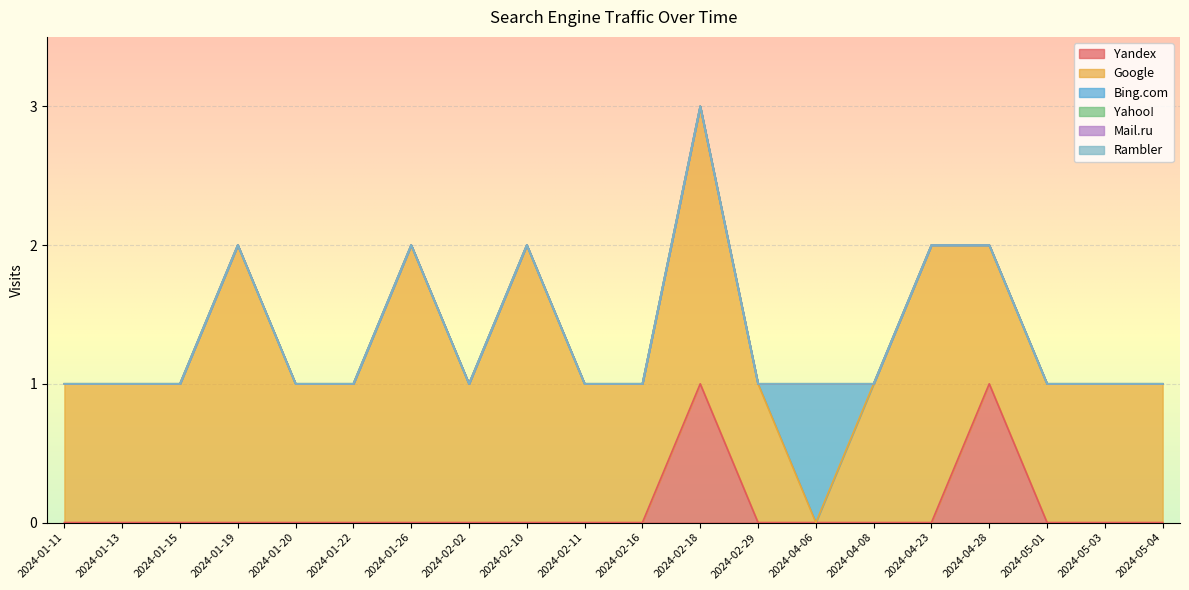

Does the chart display data point markers on the line(s)?

No